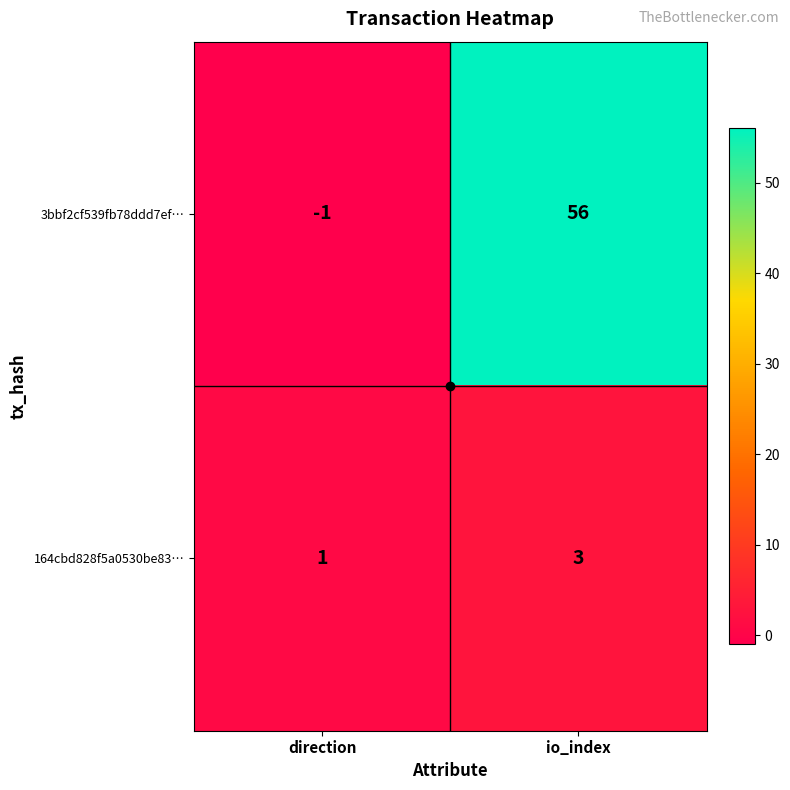

List the series in order of their peak value, highest first.

3bbf2cf539fb78ddd7ef…, 164cbd828f5a0530be83…